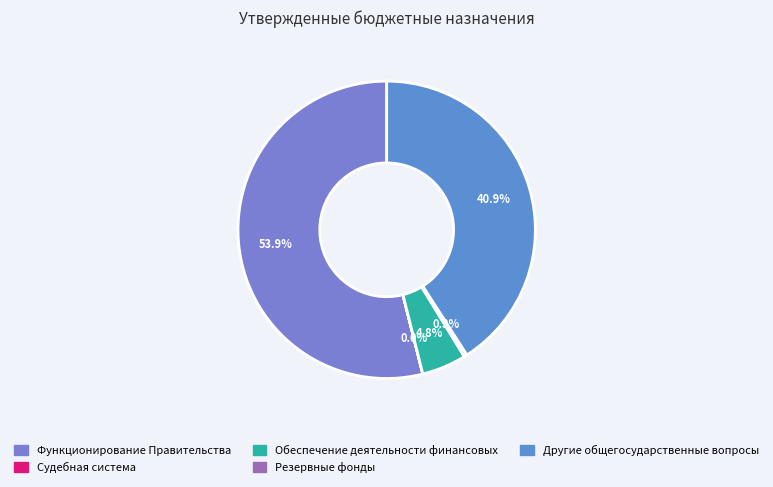

Is the sum of Функционирование Правительства and Судебная система greater than half?

Yes